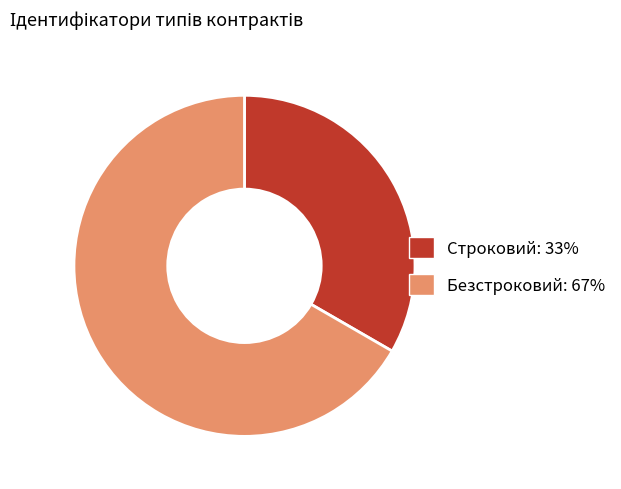

True or false: Безстроковий accounts for 55% of the total.

False